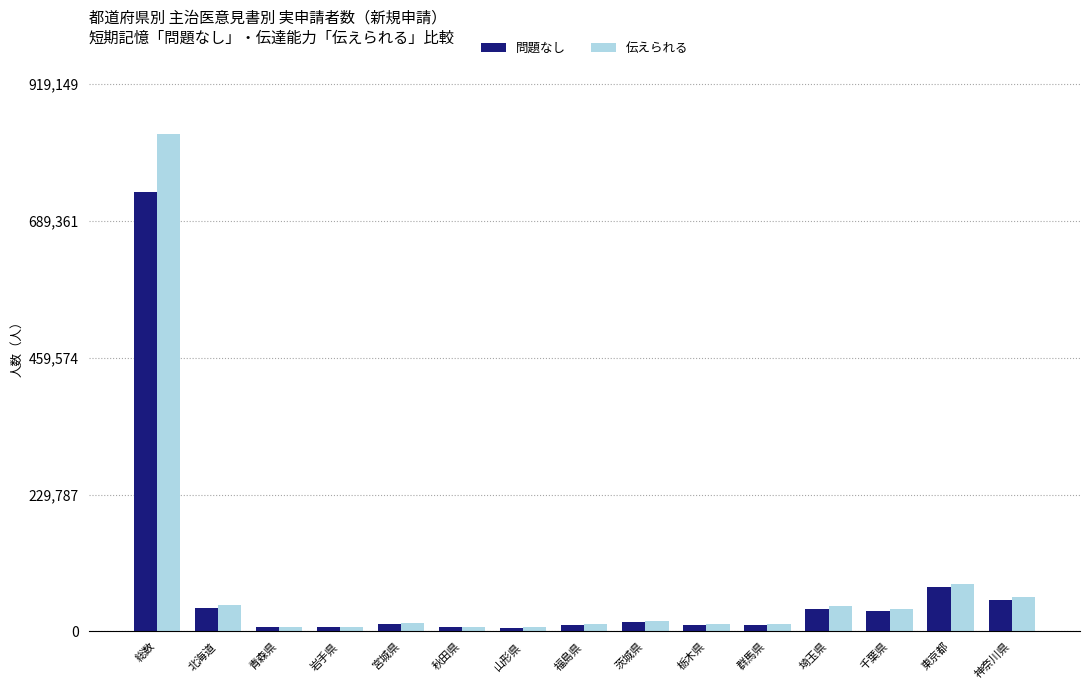

What are all the series names shown in the legend?

問題なし, 伝えられる